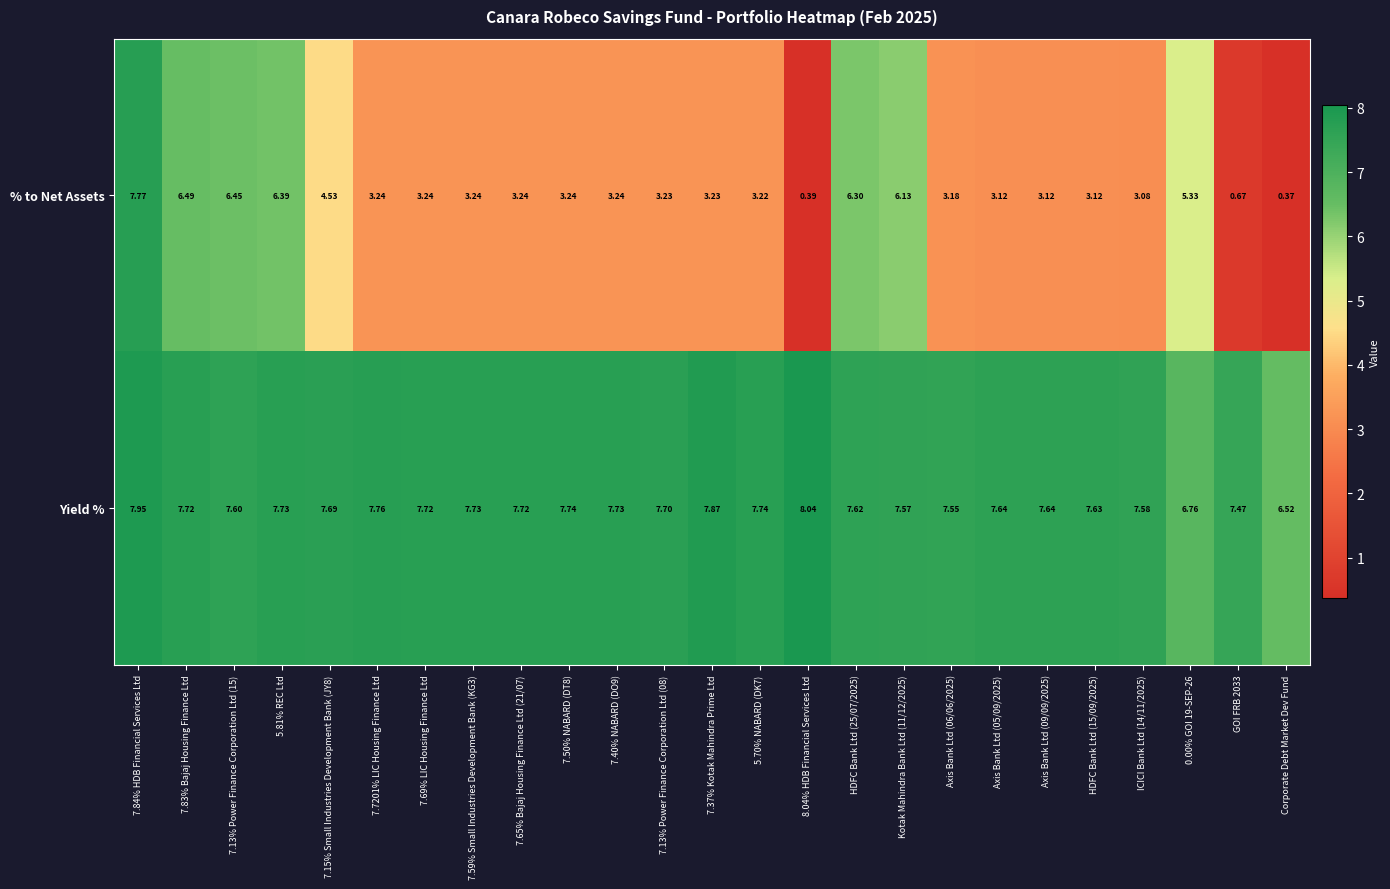

Which series has the largest total across all categories?

Yield %